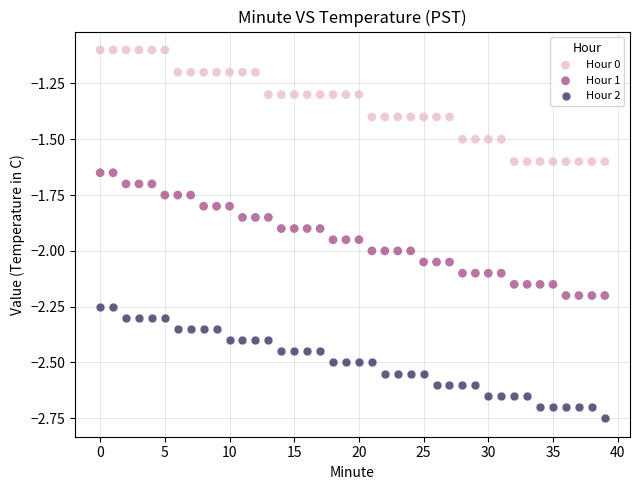

Which series contains the lowest Y value?

Hour 2